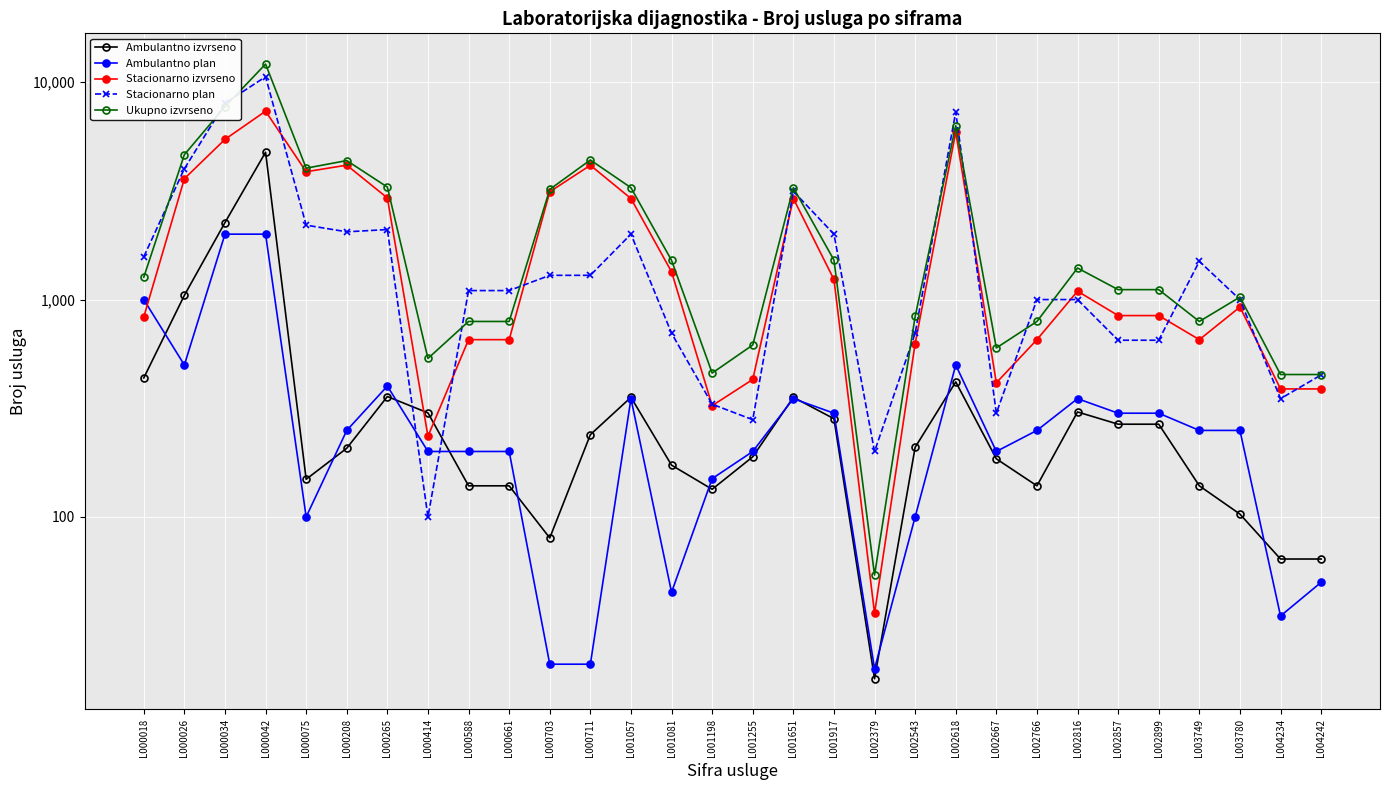

Is the value of Ambulantno plan at L000711 greater than the value of Stacionarno plan at L003749?

No